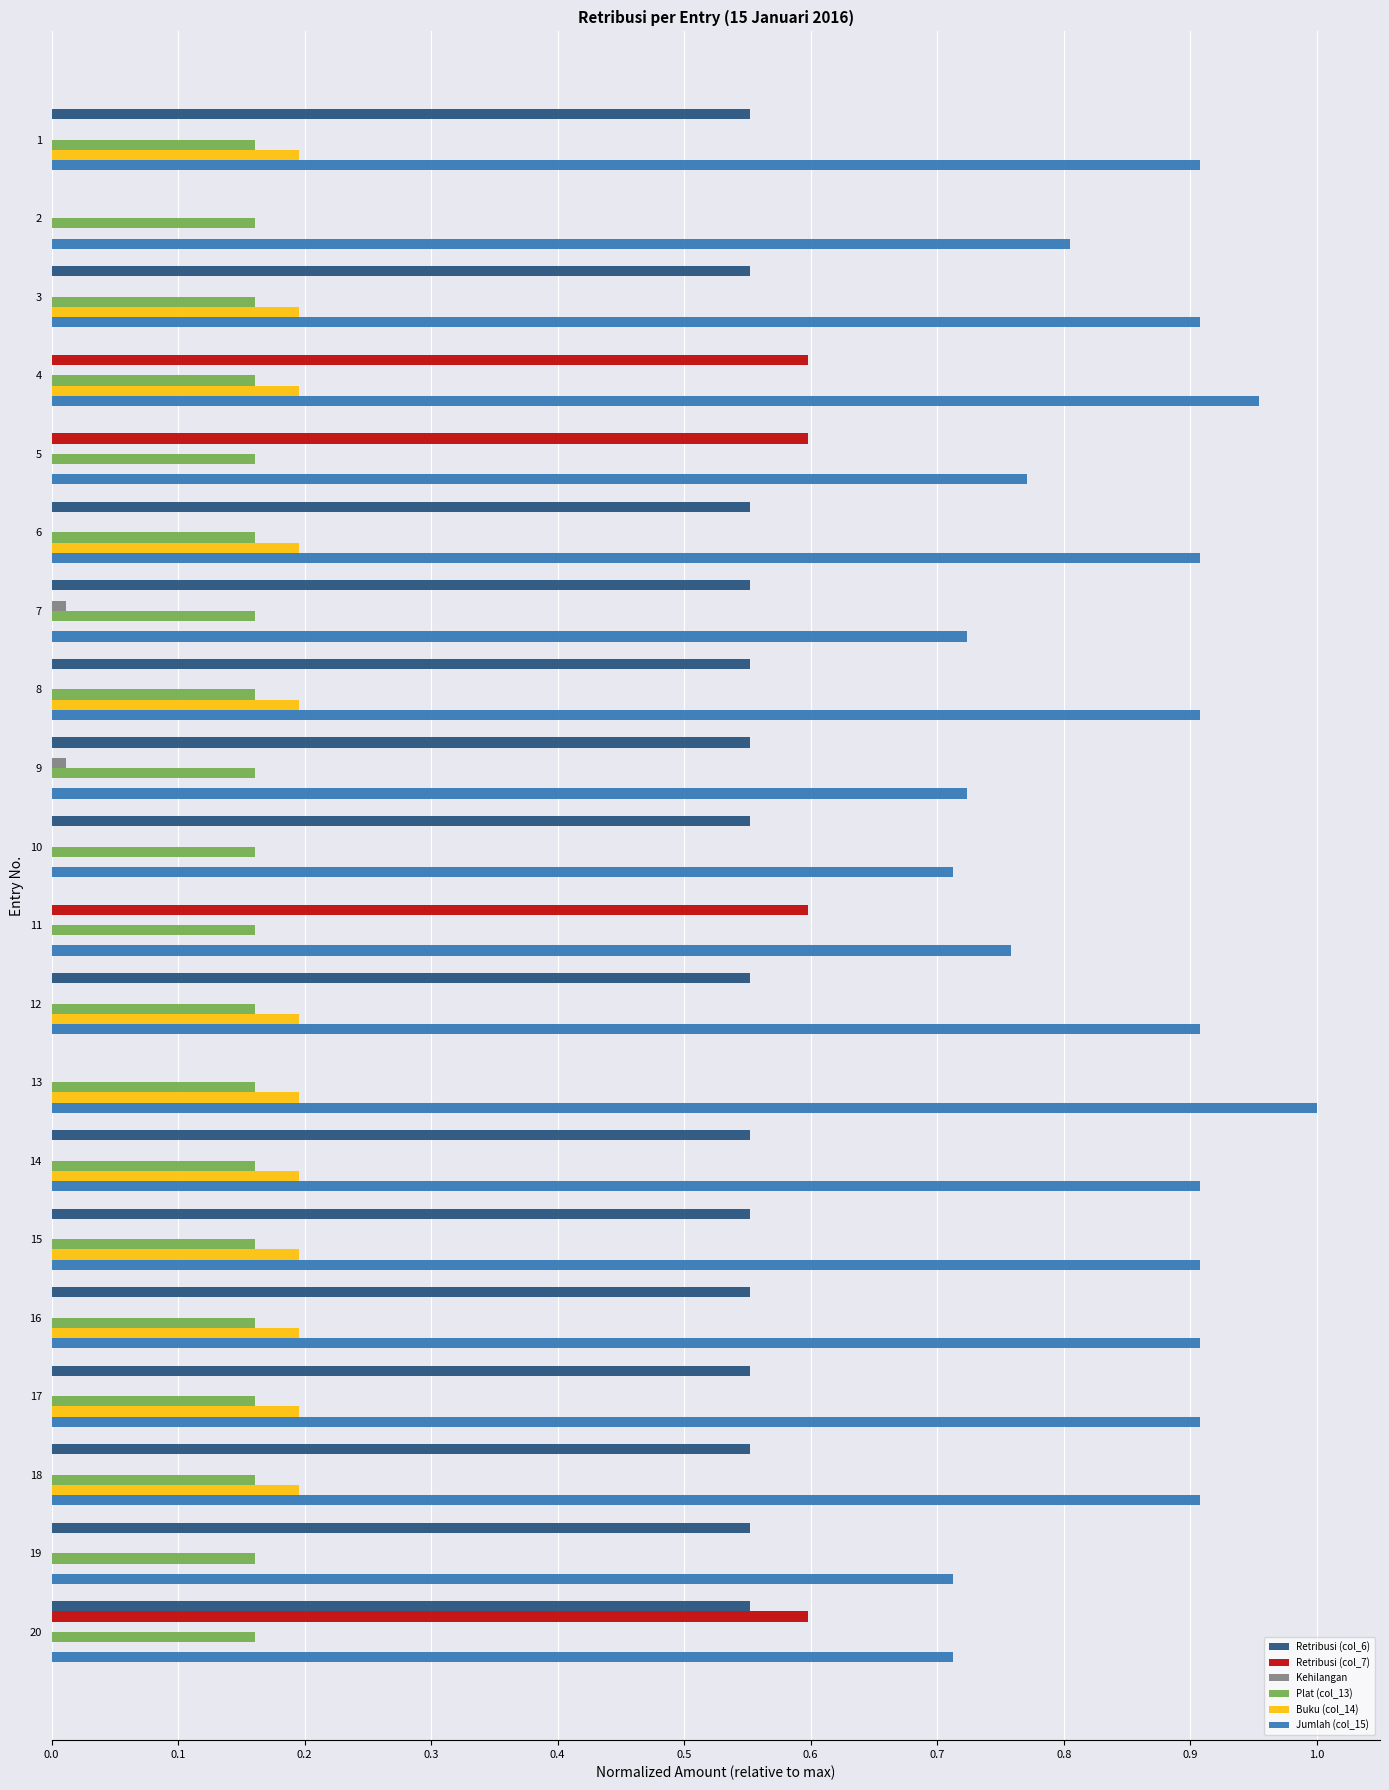

True or false: Jumlah (col_15) has a value of 0.9 at 14.

True